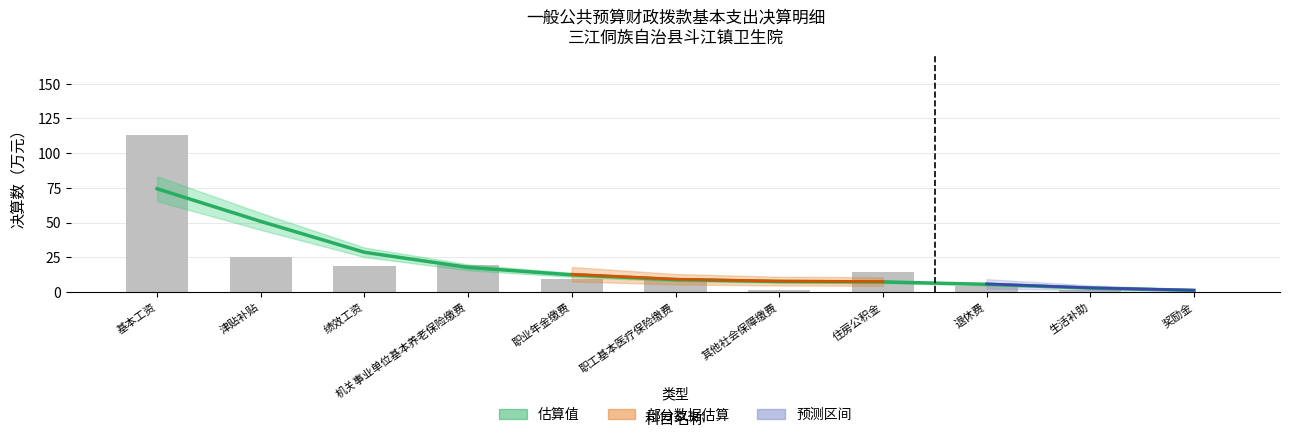

What is the difference between the maximum and minimum values in the 决算数 series?

113.2